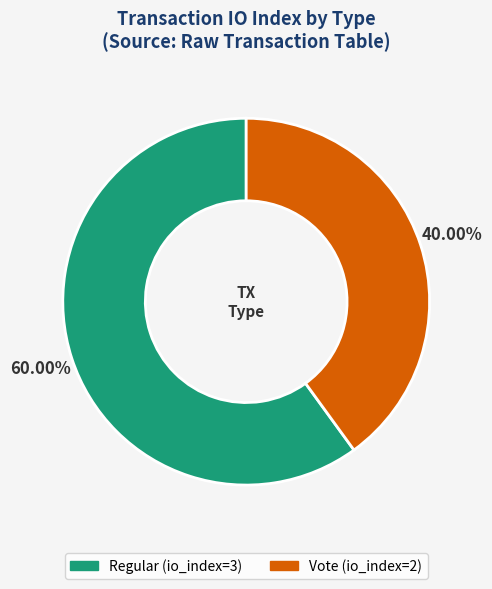

How many segments does this pie chart have?

2